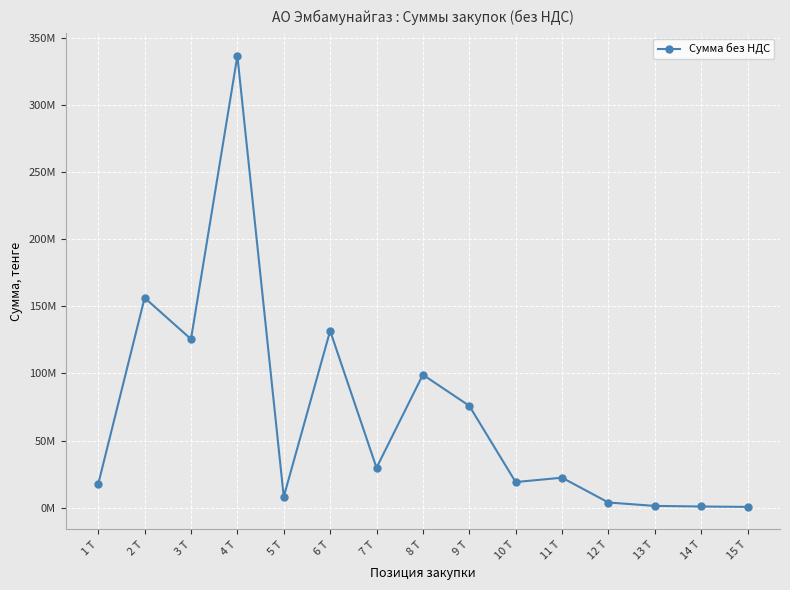

Does the chart have visible grid lines?

Yes